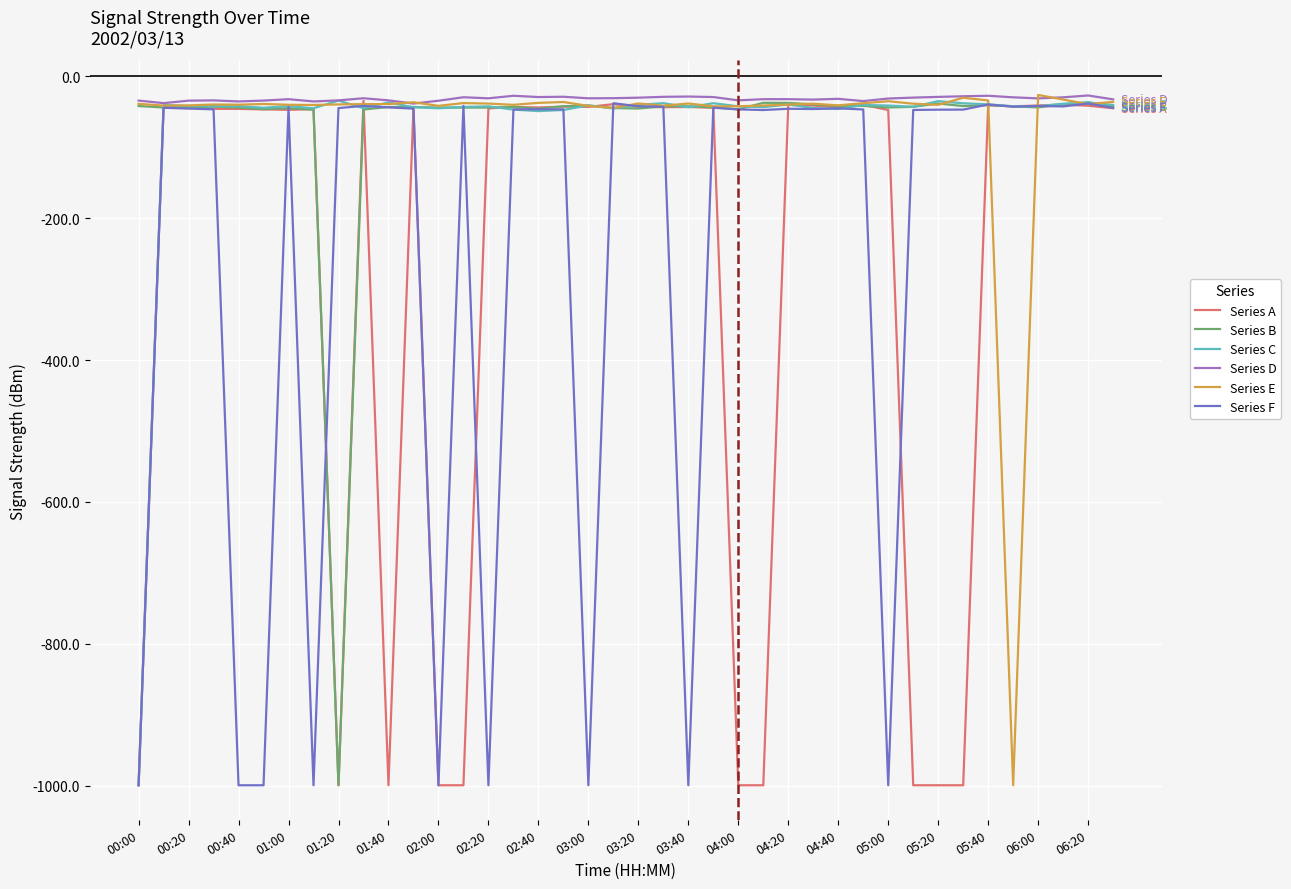

Which series has the largest total across all categories?

Series D